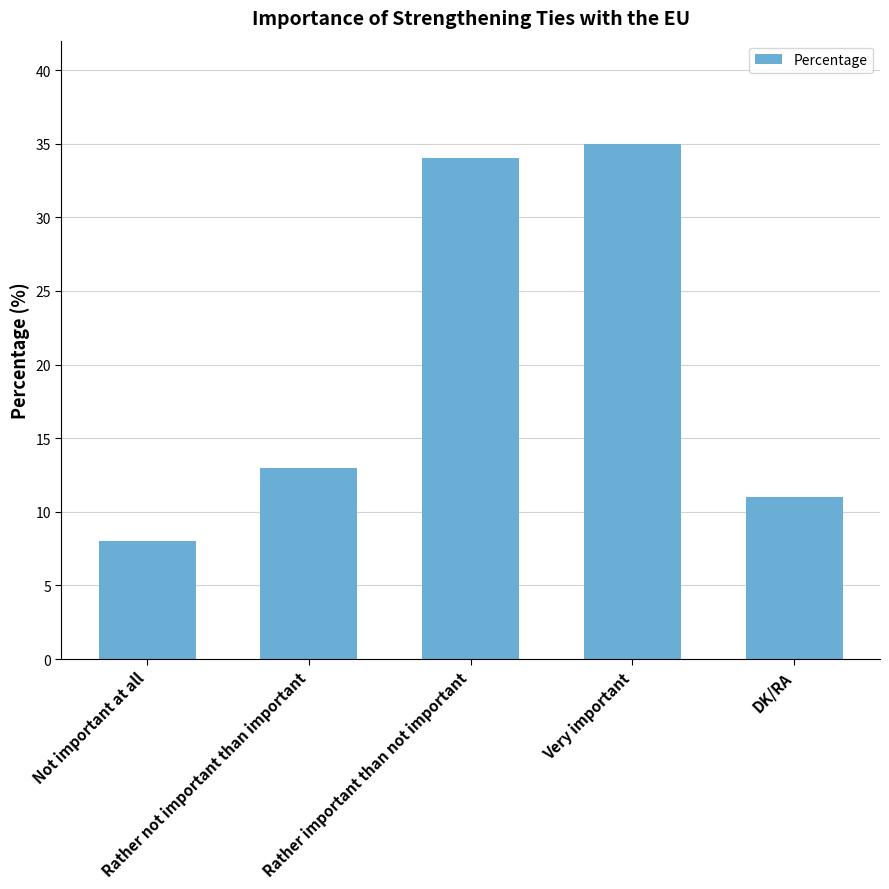

What is the difference between the values at Rather important than not important and Rather not important than important?

21